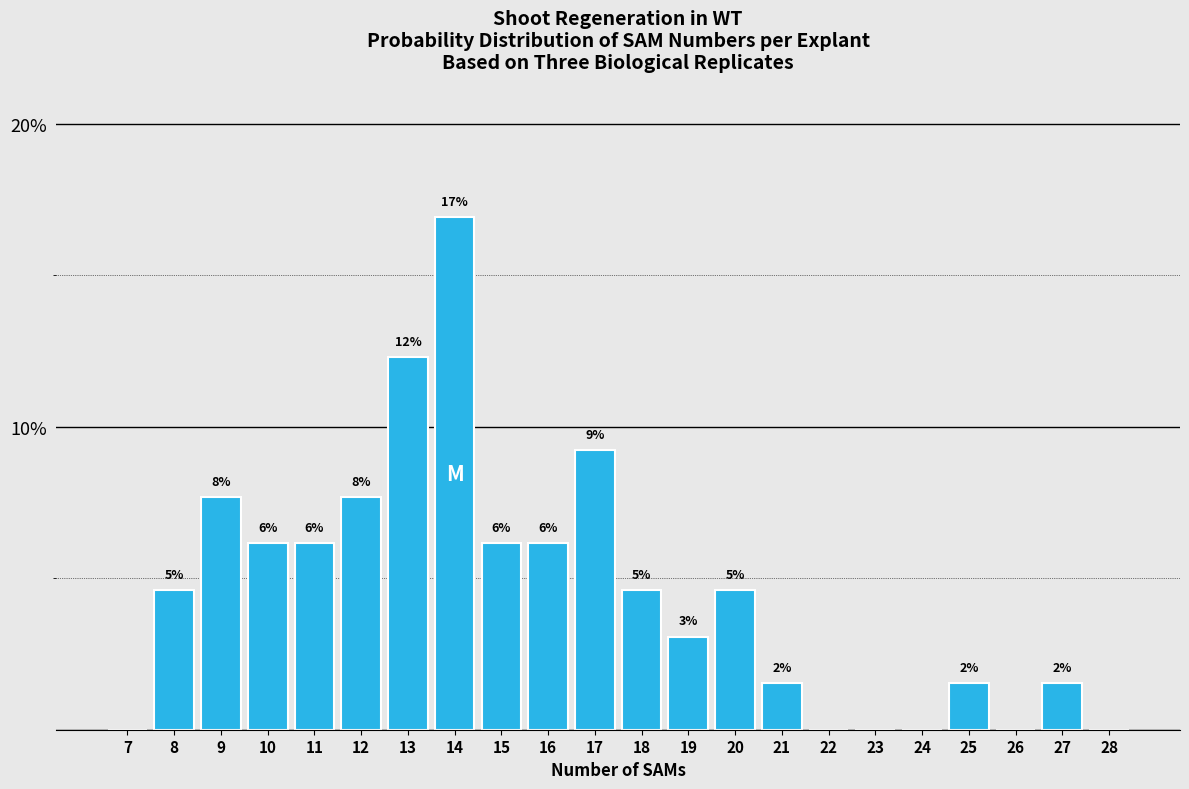

Are the bars horizontal?

No